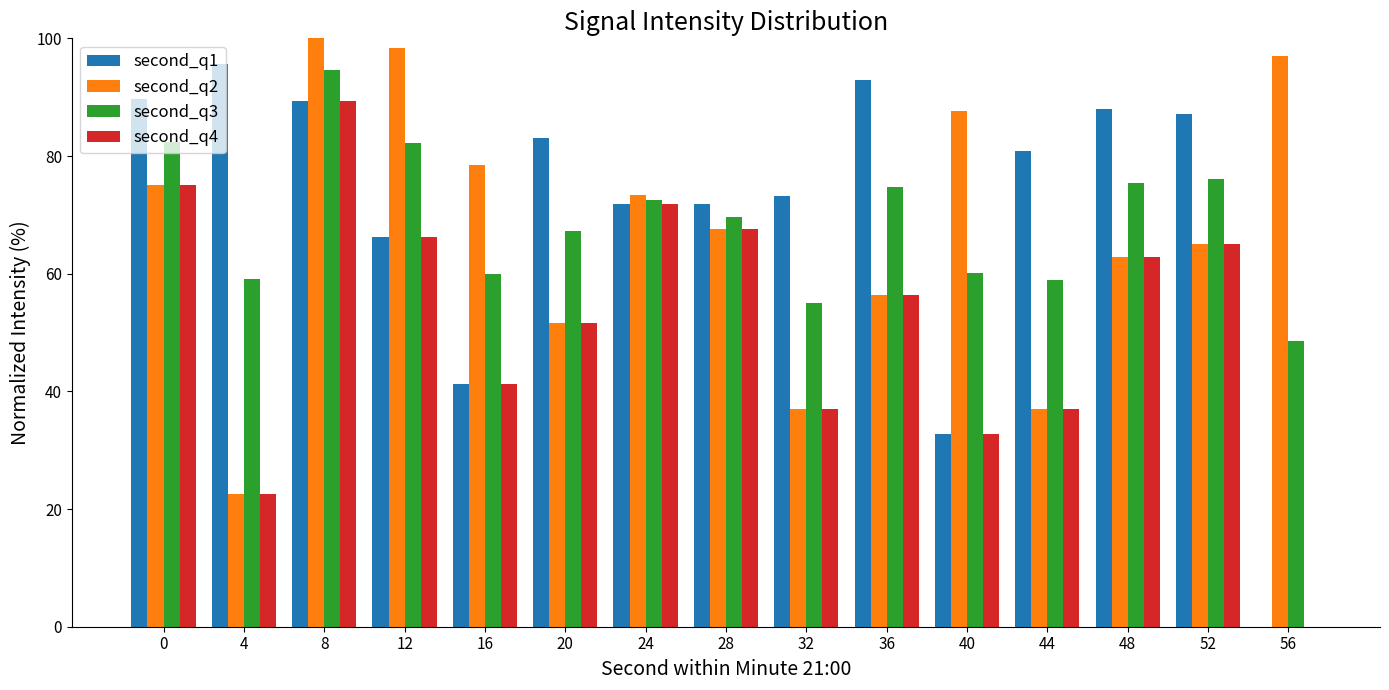

At which category is the sum across all series the highest?

8